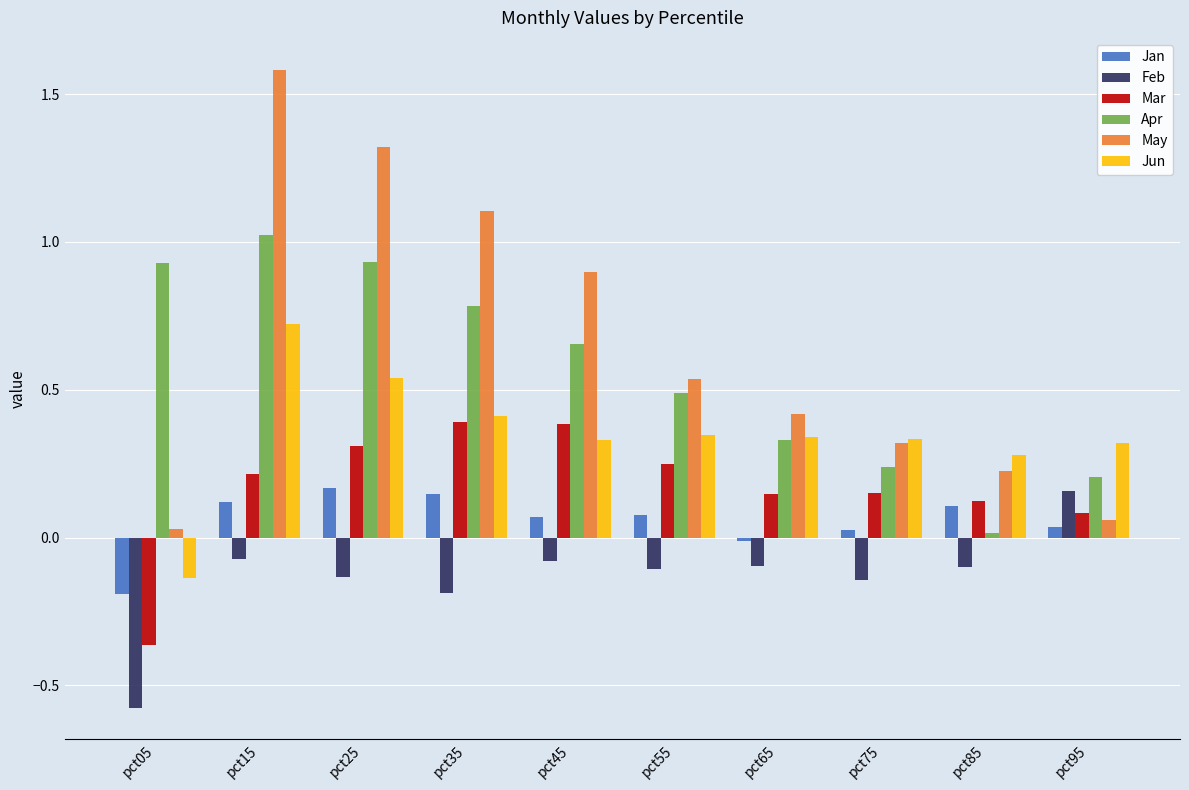

What is the difference between the highest and lowest values at pct15?

1.7